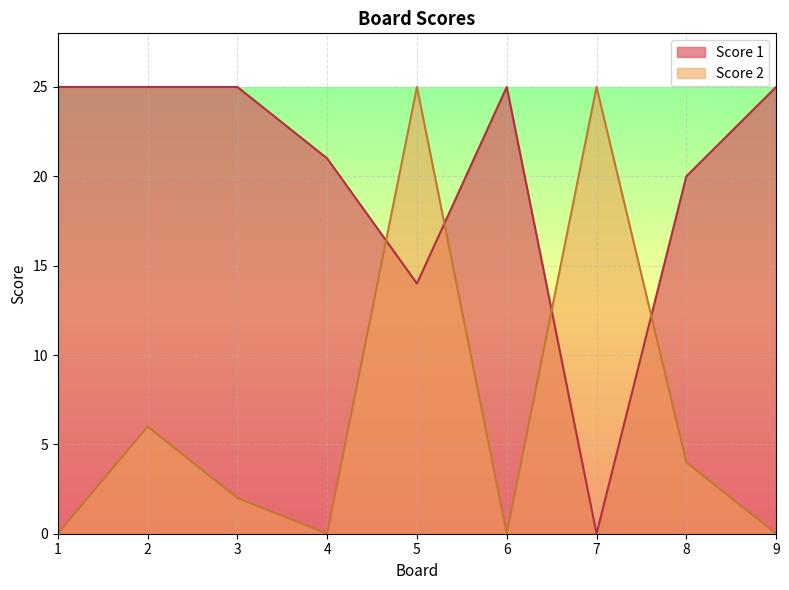

True or false: Score 2 has more than 0 interior local peaks.

True